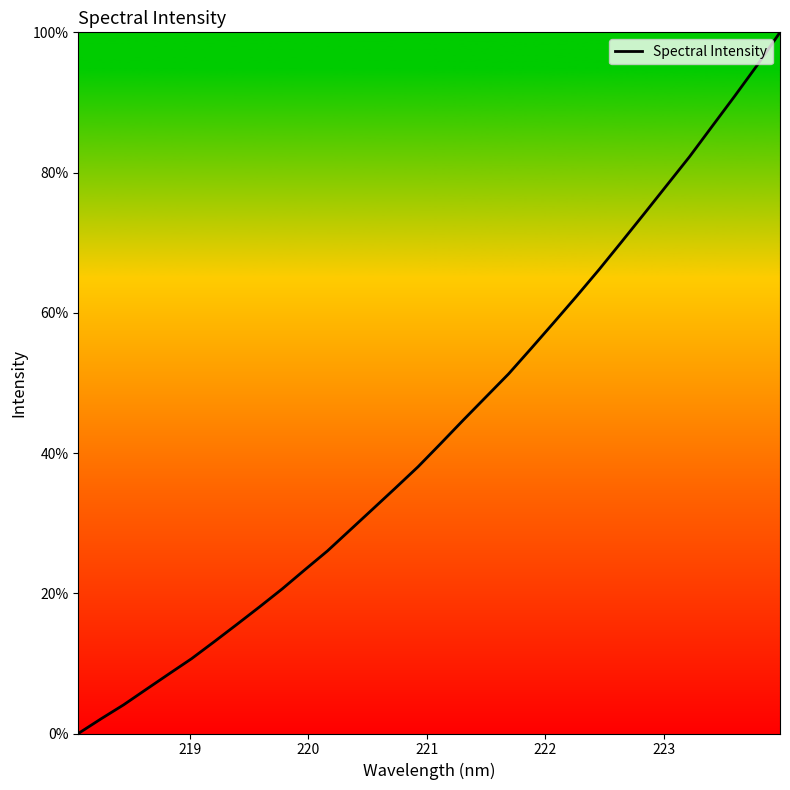

What is the difference between the maximum and minimum values?

100.0